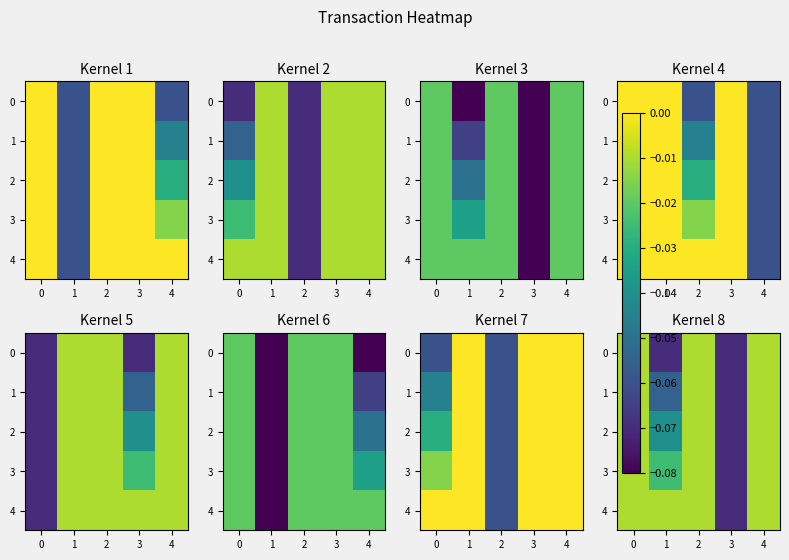

What is the difference between the 0 values at 2 and 1?

0.1